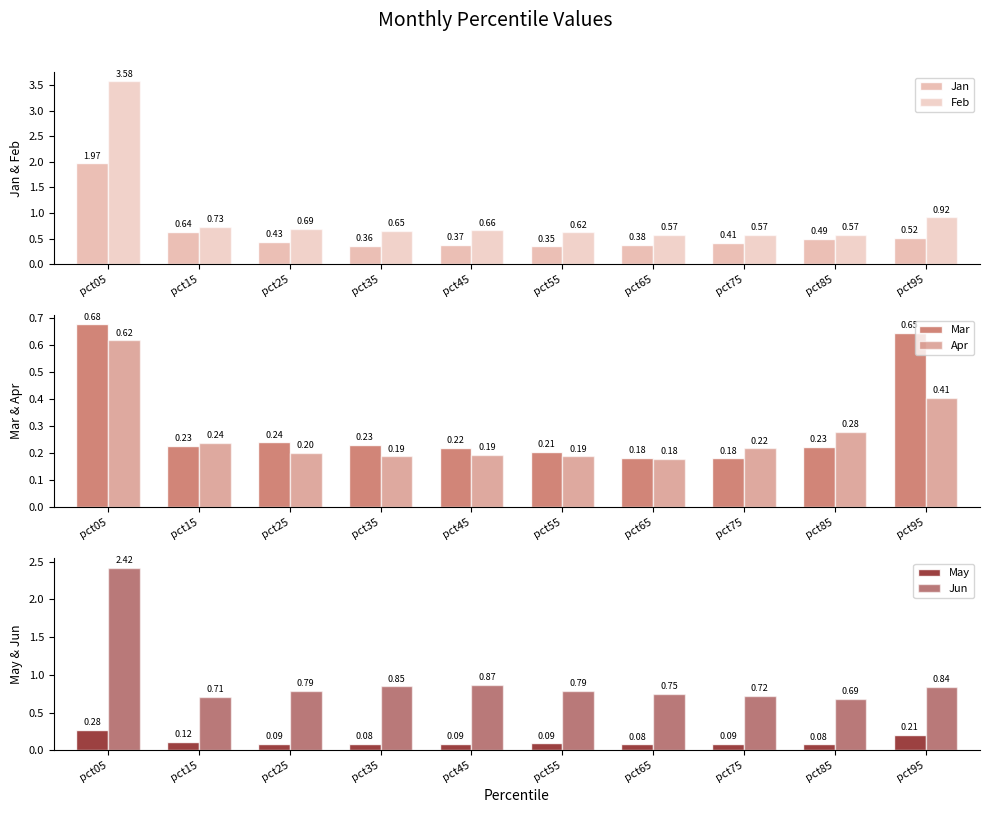

At how many categories does at least one series exceed 1?

1